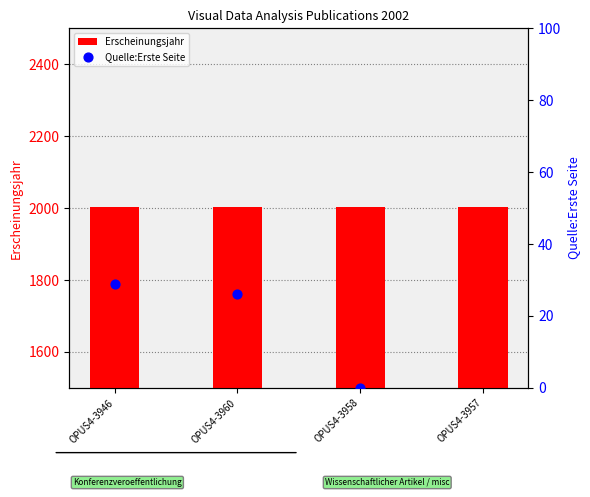

Which series has the largest Y range (max minus min)?

Quelle:Erste Seite